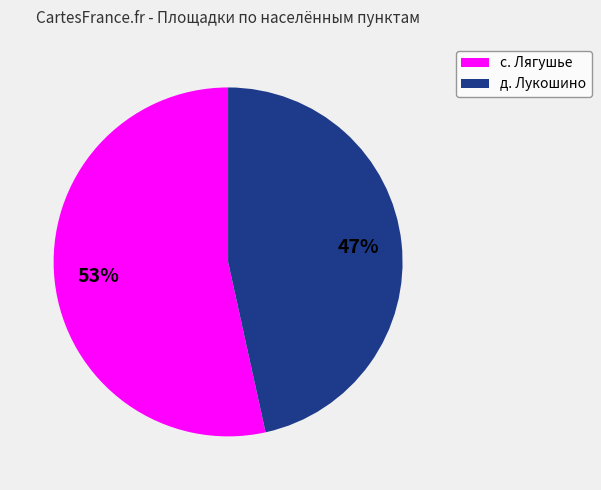

Count the number of slices in the pie.

2